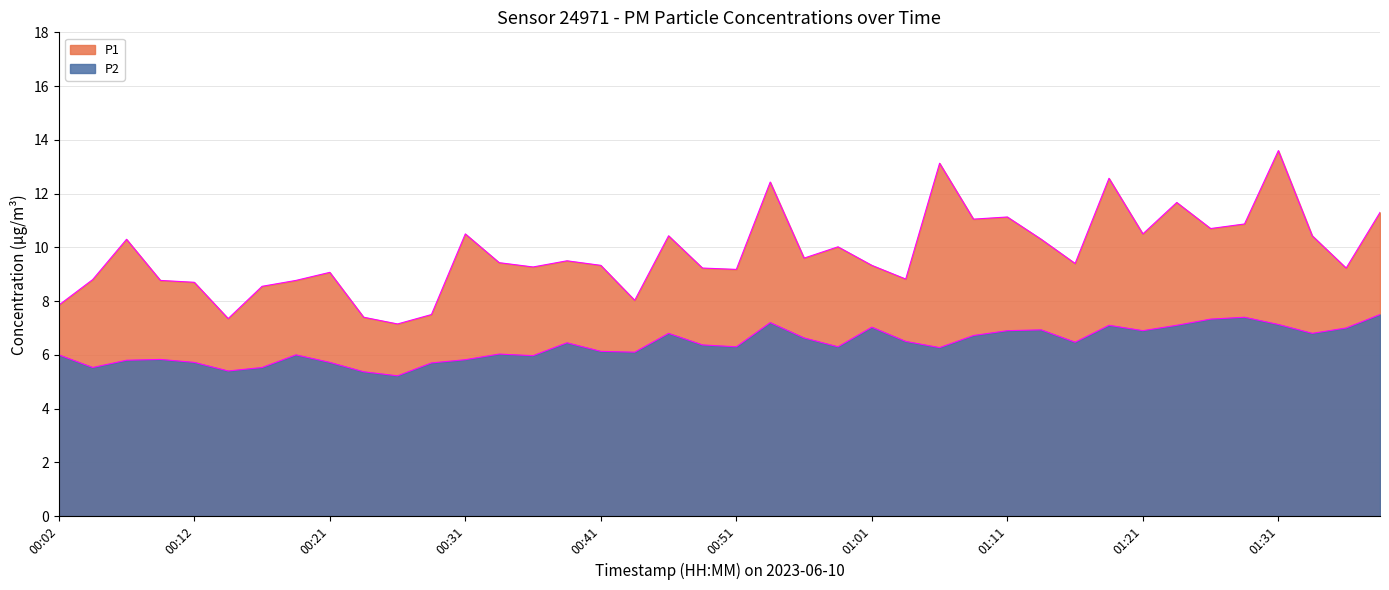

Does the chart display data point markers on the line(s)?

No